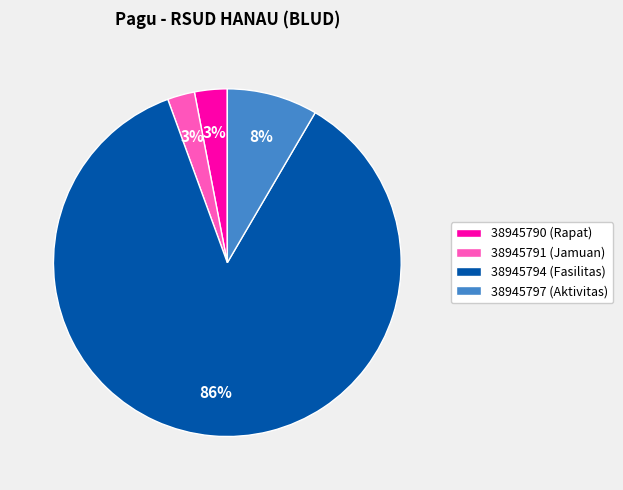

To the nearest percent, what portion does 38945794 represent?

86%